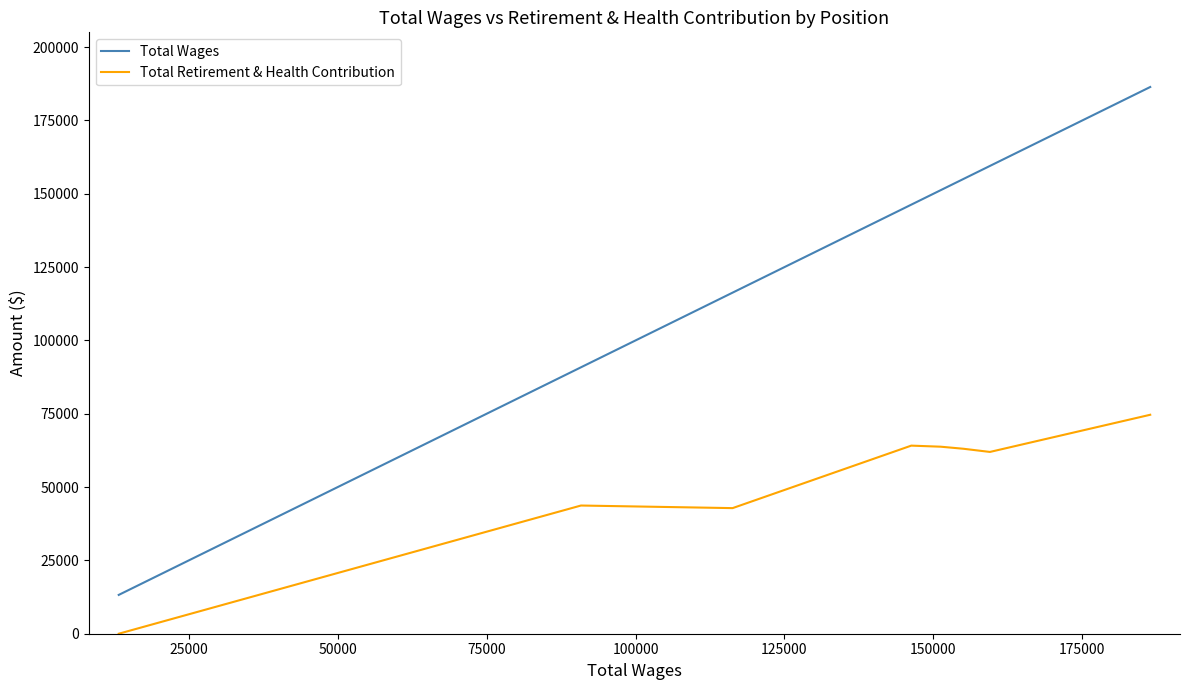

Rank the series by their average value, from lowest to highest.

Total Retirement & Health Contribution, Total Wages